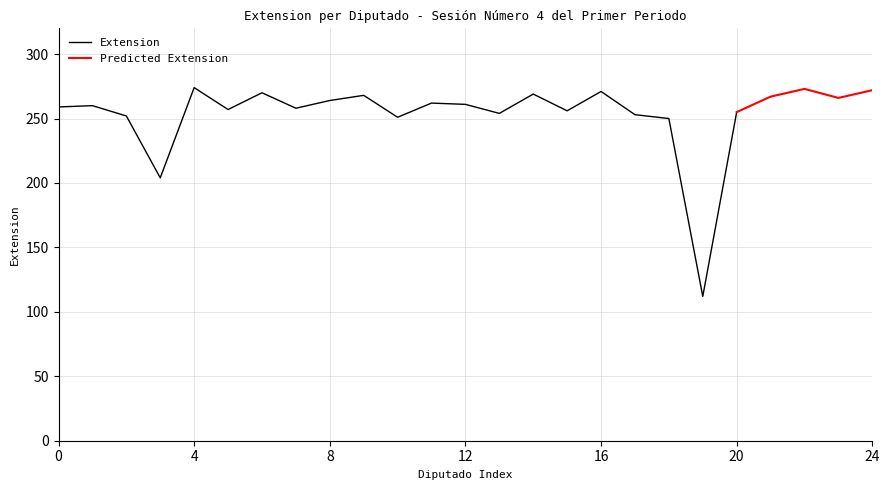

What is the maximum value for Extension?

274